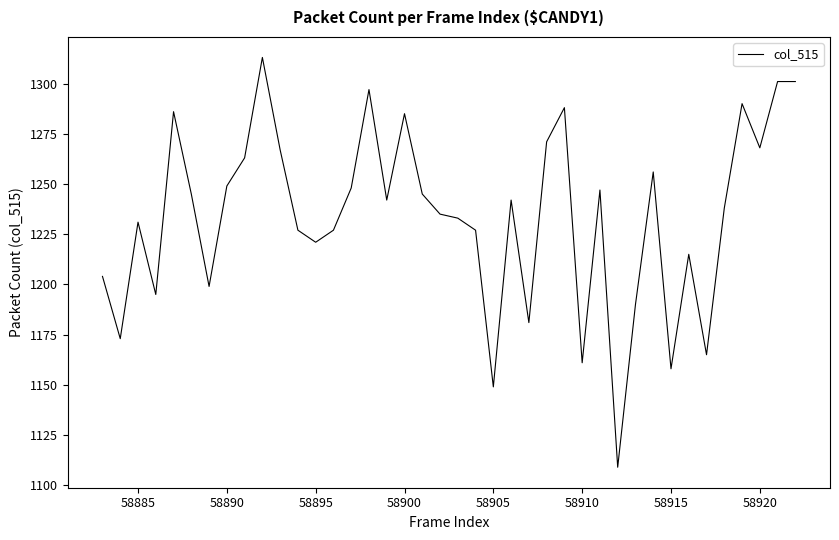

Reading left to right, transcribe all the data shown in this chart.

1204	1173	1231	1195	1286	1245	1199	1249	1263	1313	1267	1227	1221	1227	1248	1297	1242	1285	1245	1235	1233	1227	1149	1242	1181	1271	1288	1161	1247	1109	1190	1256	1158	1215	1165	1238	1290	1268	1301	1301